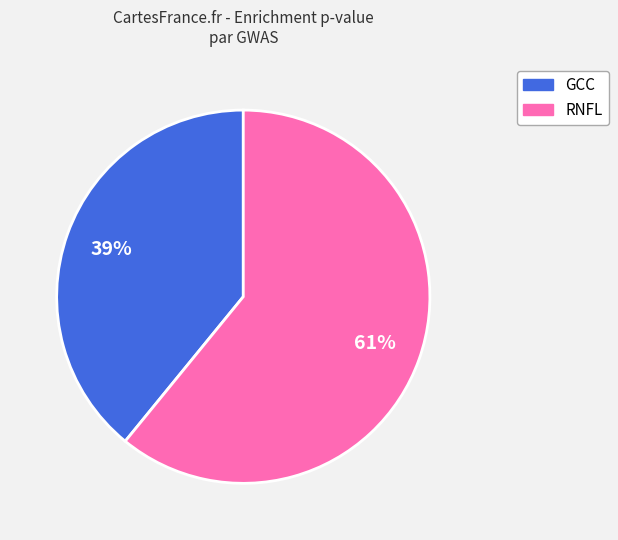

Rank the categories by value from highest to lowest.

RNFL, GCC